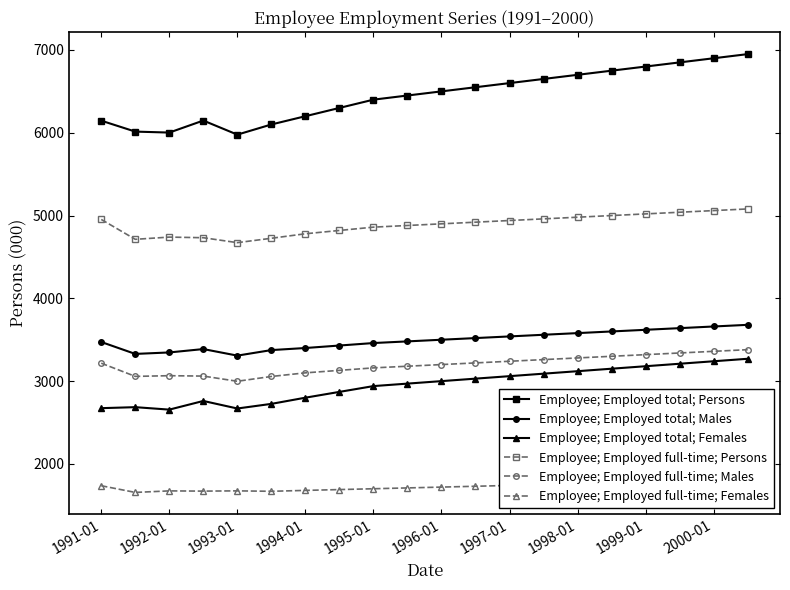

The value of Employee; Employed full-time; Males at 13 is 3260.0. True or false?

True